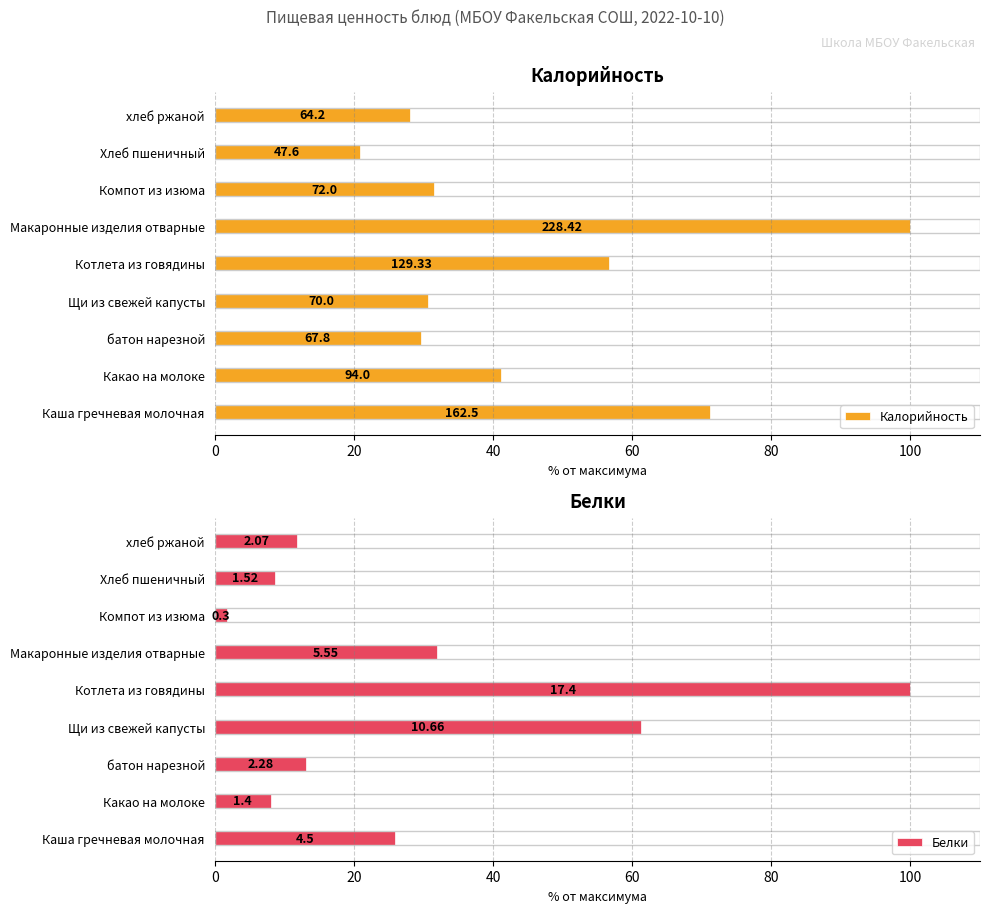

The Калорийность series shows 46.0 at Компот из изюма. True or false?

False